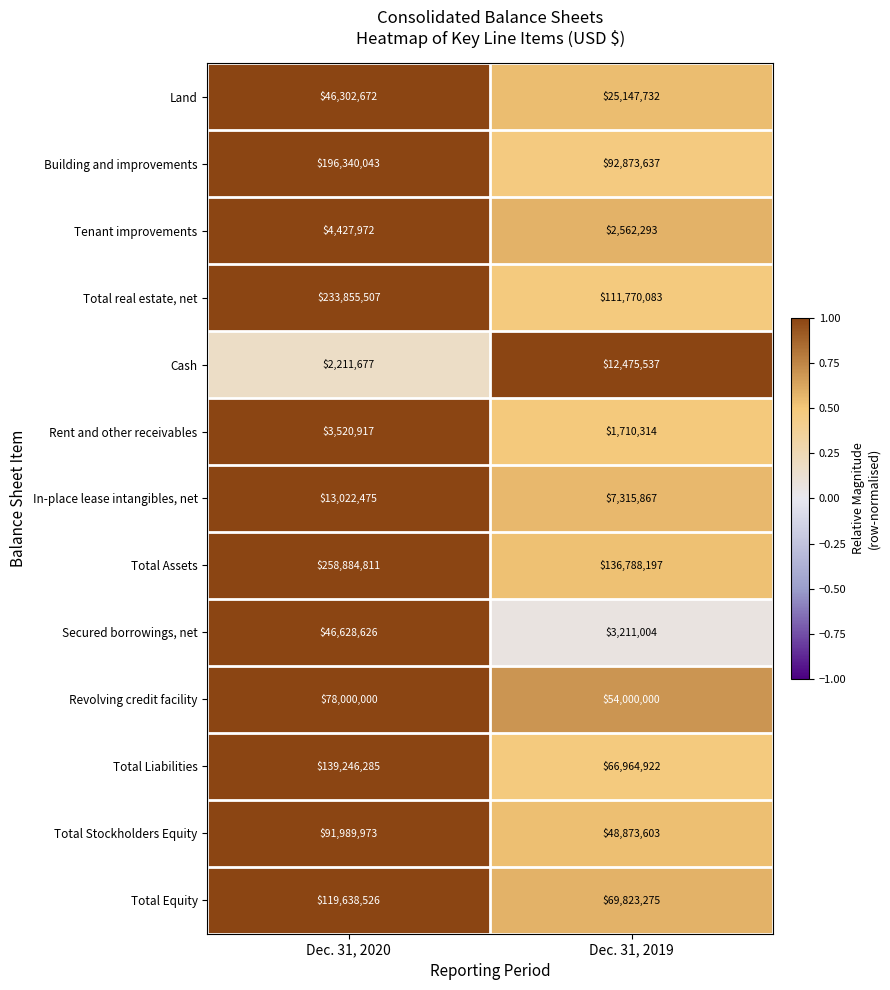

Reading right to left, list all the values displayed in this chart.

Land: 25147732	46302672
Building and improvements: 92873637	196340043
Tenant improvements: 2562293	4427972
Total real estate, net: 111770083	233855507
Cash: 12475537	2211677
Rent and other receivables: 1710314	3520917
In-place lease intangibles, net: 7315867	13022475
Total Assets: 136788197	258884811
Secured borrowings, net: 3211004	46628626
Revolving credit facility: 54000000	78000000
Total Liabilities: 66964922	139246285
Total Stockholders Equity: 48873603	91989973
Total Equity: 69823275	119638526